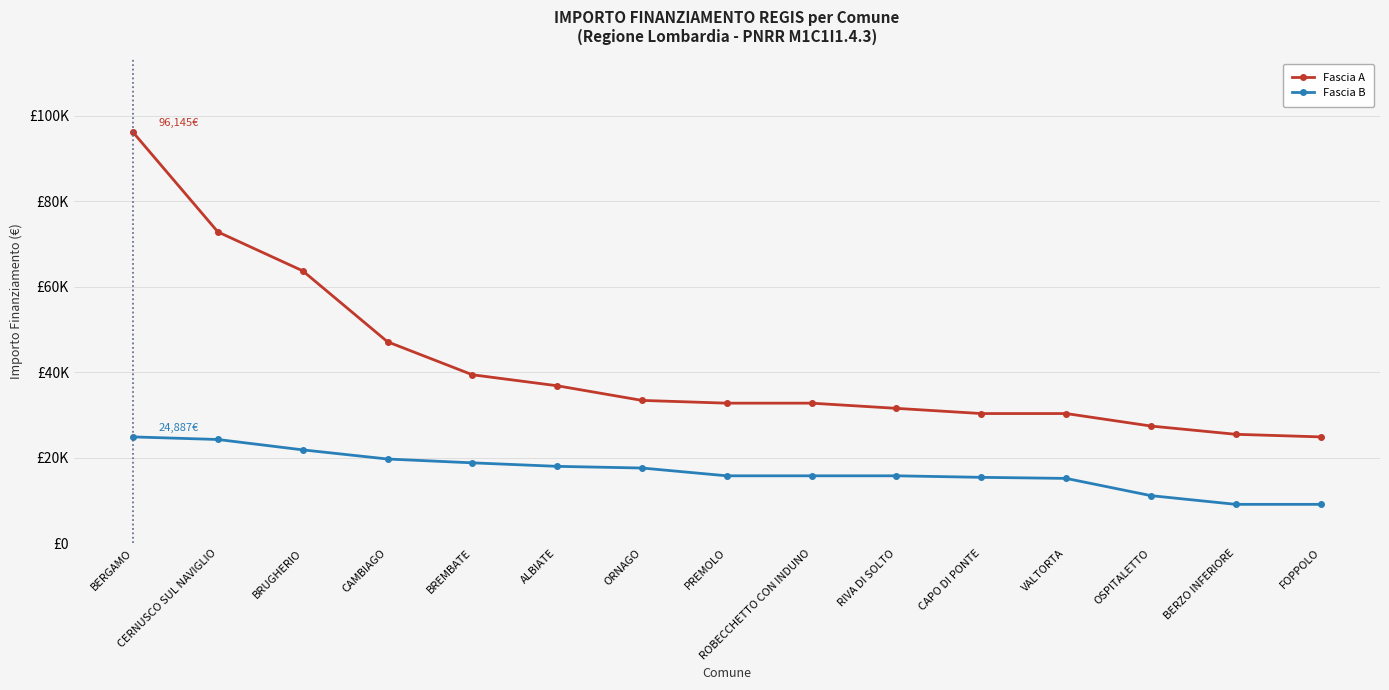

Does the chart have visible grid lines?

Yes